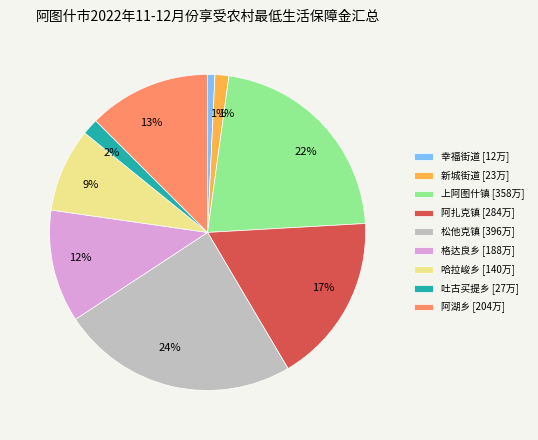

How many slices are in this pie chart?

9